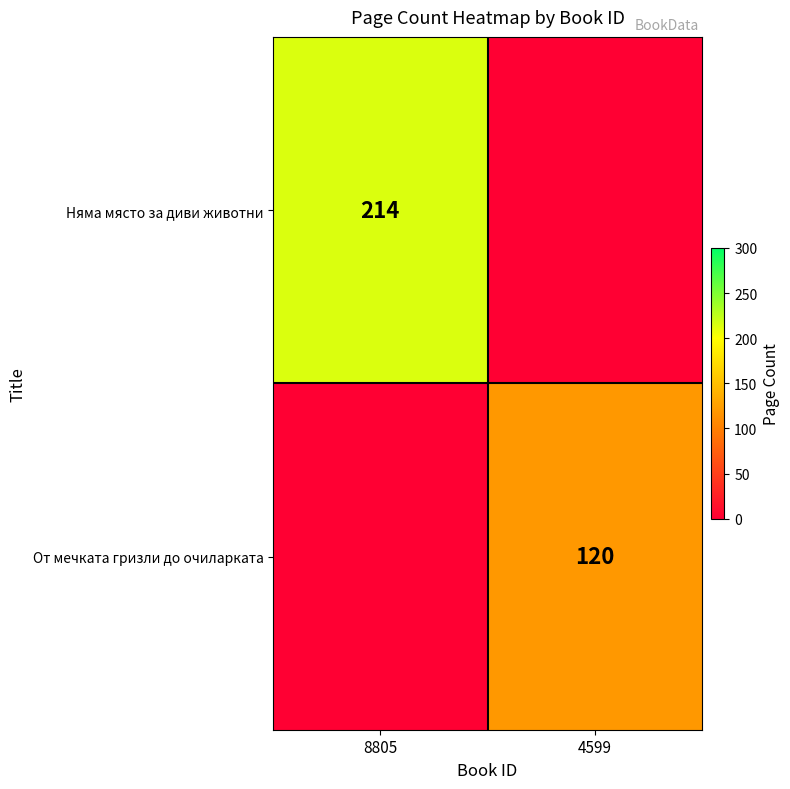

How many data points does each series have?

2